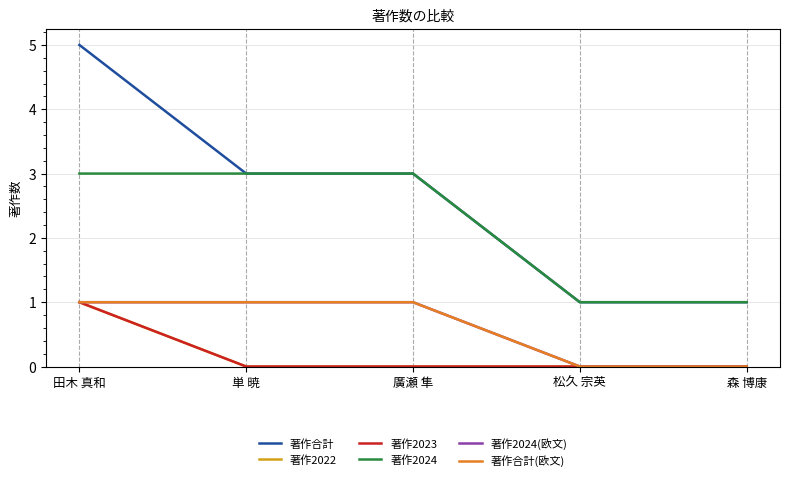

Is this an area chart (filled region under the line)?

No